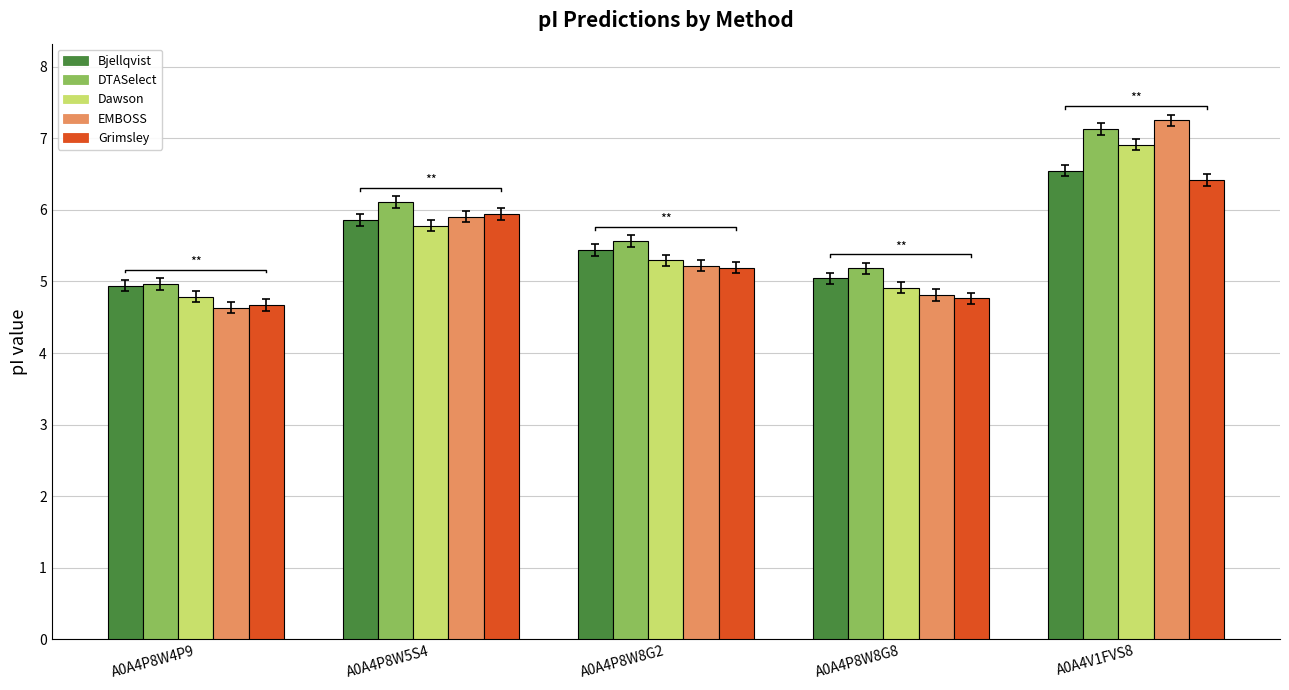

Which series has the largest total across all categories?

DTASelect